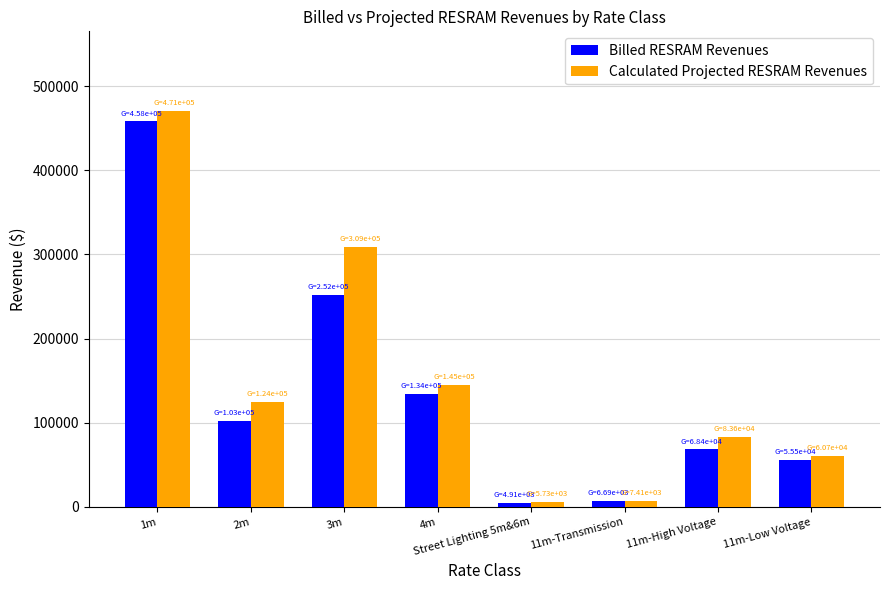

What is the label of the 5th bar from the right?

4m